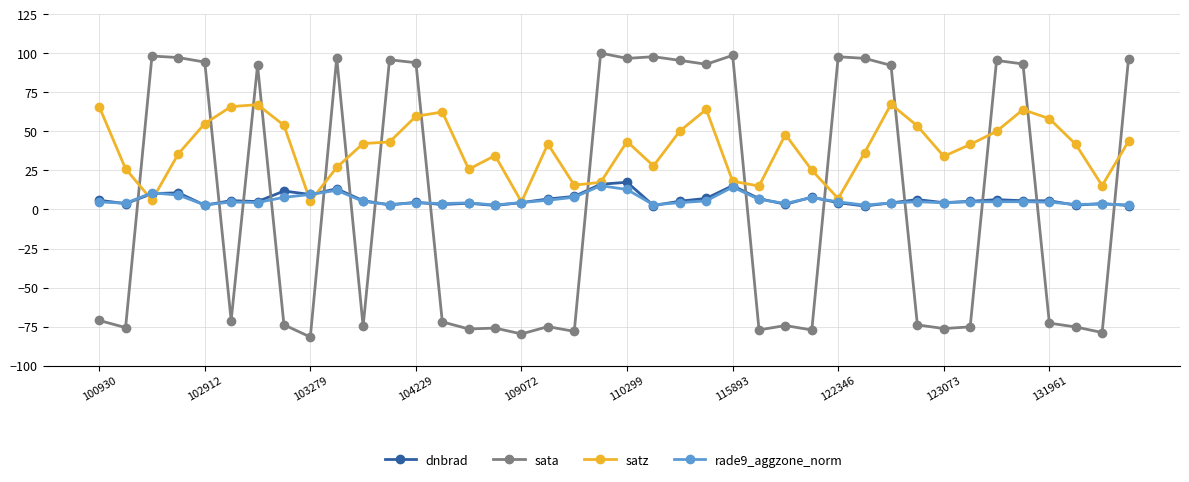

True or false: sata has more than 0 points higher than both neighbors.

True